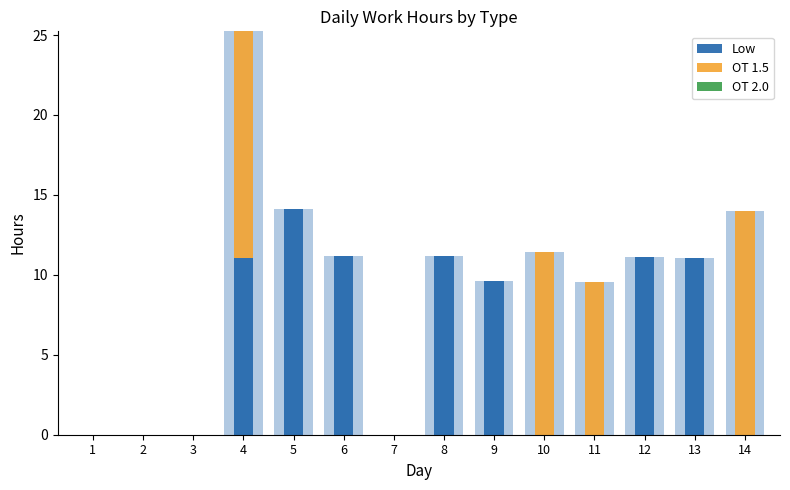

The OT 1.5 series shows 14.2 at 4. True or false?

True